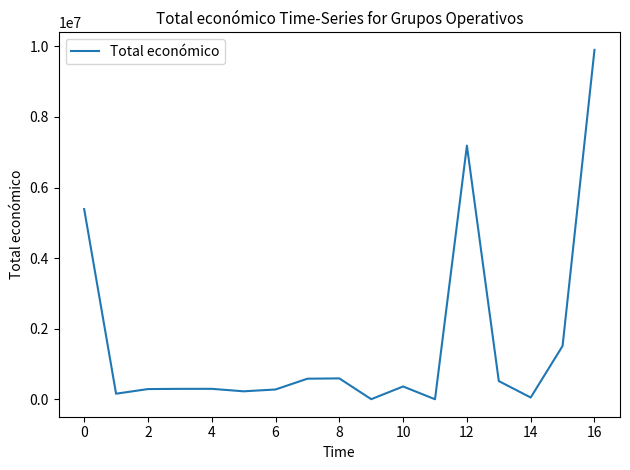

What is the difference between the second highest and second lowest values?

7183103